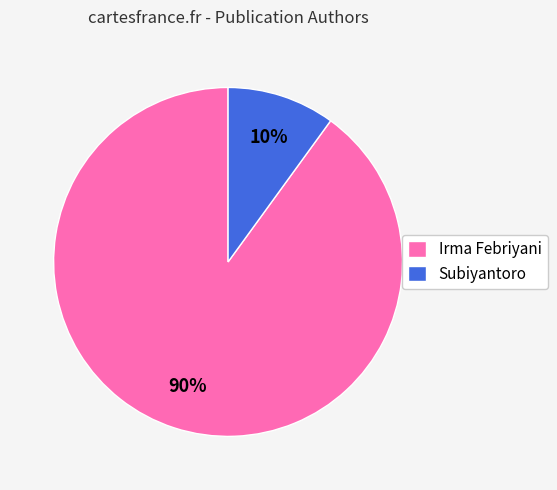

Is it true that Subiyantoro is 10% of the pie?

True